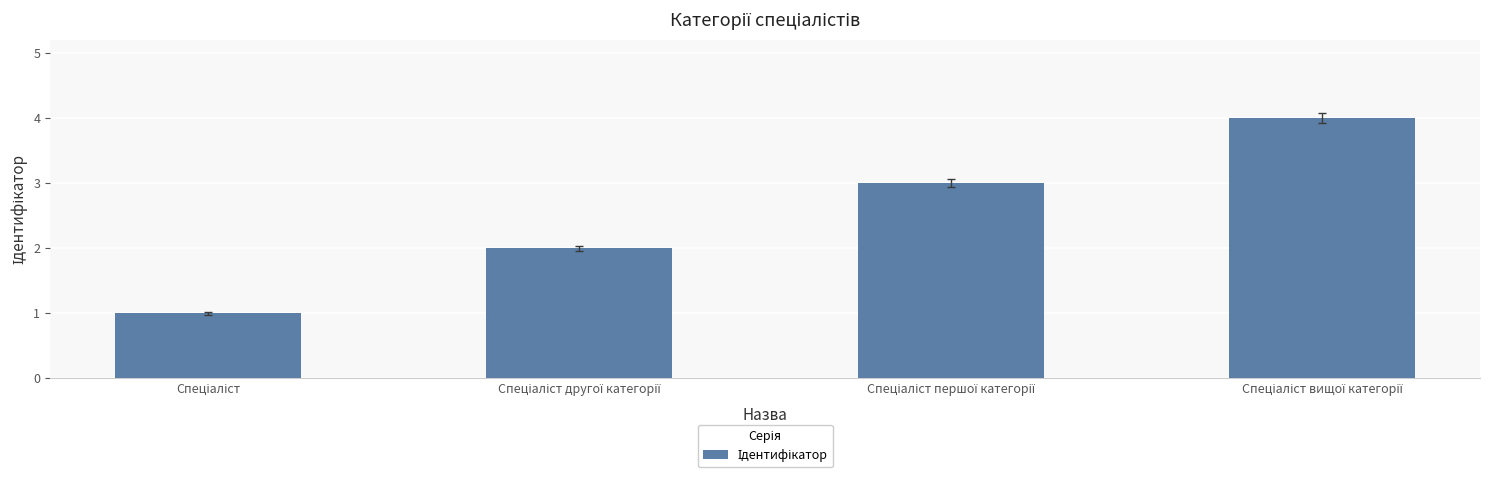

What is the sum of all values?

10